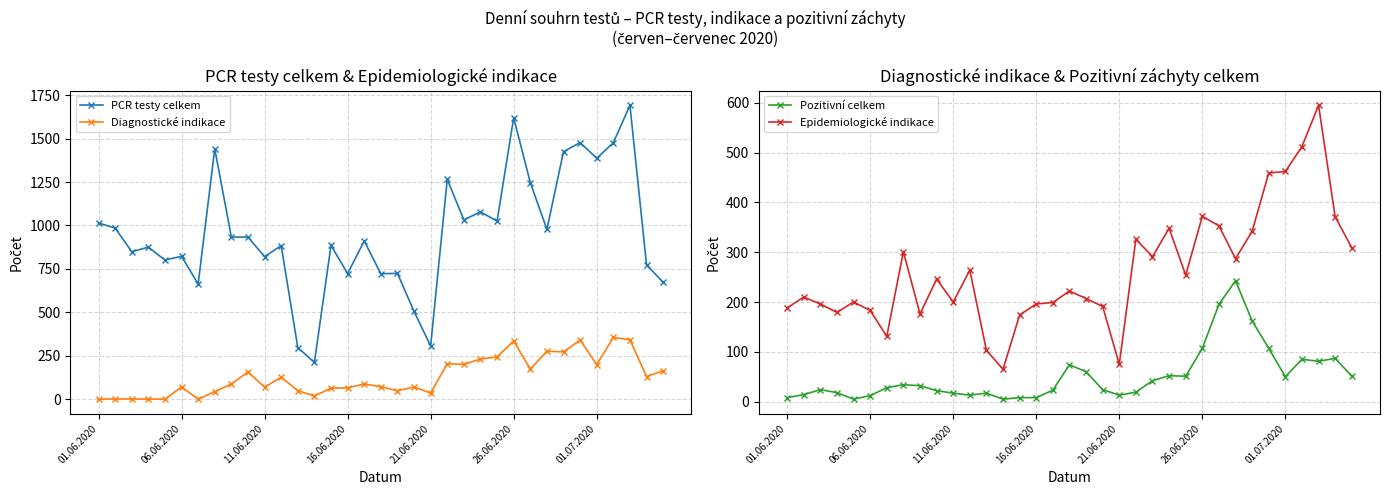

Reading left to right, transcribe all the data shown in this chart.

PCR testy celkem: 1014	985	849	875	801	822	663	1441	933	933	820	884	297	211	885	723	911	722	724	505	306	1265	1032	1078	1025	1620	1247	977	1425	1477	1387	1476	1692	773	673
Diagnostické indikace: 0	1	1	0	0	70	0	43	87	157	69	126	49	18	63	65	87	72	48	70	35	204	200	231	243	335	173	276	272	340	199	355	342	130	163
Pozitivní celkem: 8	14	24	18	5	12	28	34	32	22	17	13	17	5	8	8	23	74	60	24	13	19	42	52	51	107	195	243	162	107	50	85	81	87	51
Epidemiologické indikace: 188	210	196	179	200	183	131	301	176	246	200	264	103	65	174	196	199	222	207	191	75	326	291	348	254	372	353	287	342	459	462	512	595	371	309